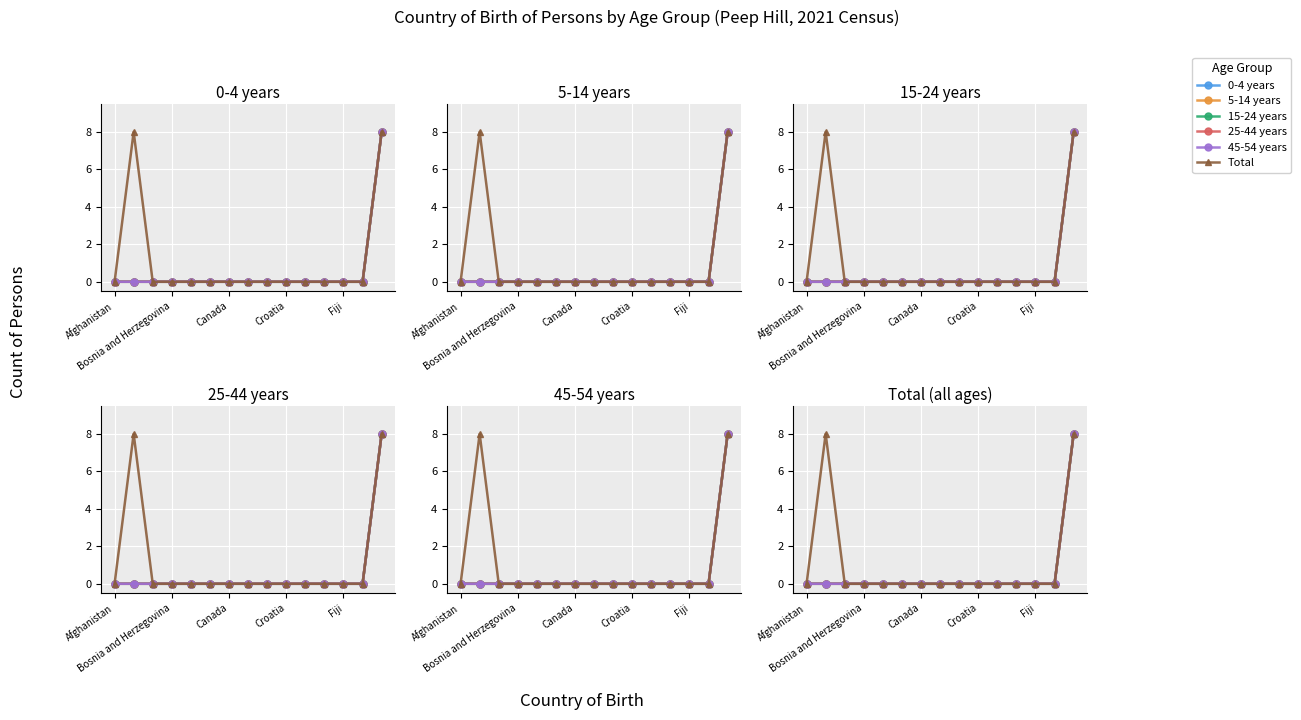

Reading left to right, list all the values displayed in this chart.

0-4 years: 0	0	0	0	0	0	0	0	0	0	0	0	0	0	8
5-14 years: 0	0	0	0	0	0	0	0	0	0	0	0	0	0	8
15-24 years: 0	0	0	0	0	0	0	0	0	0	0	0	0	0	8
25-44 years: 0	0	0	0	0	0	0	0	0	0	0	0	0	0	8
45-54 years: 0	0	0	0	0	0	0	0	0	0	0	0	0	0	8
Total: 0	8	0	0	0	0	0	0	0	0	0	0	0	0	8